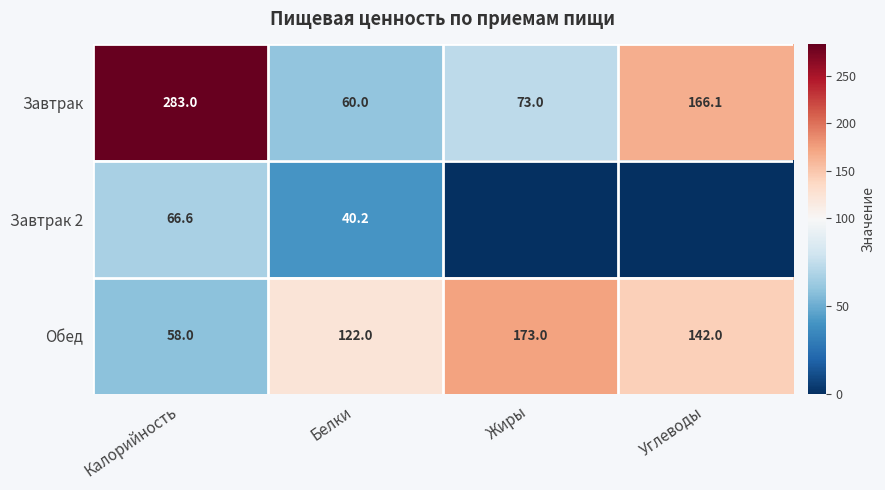

How many values in the Обед series are below 142?

2